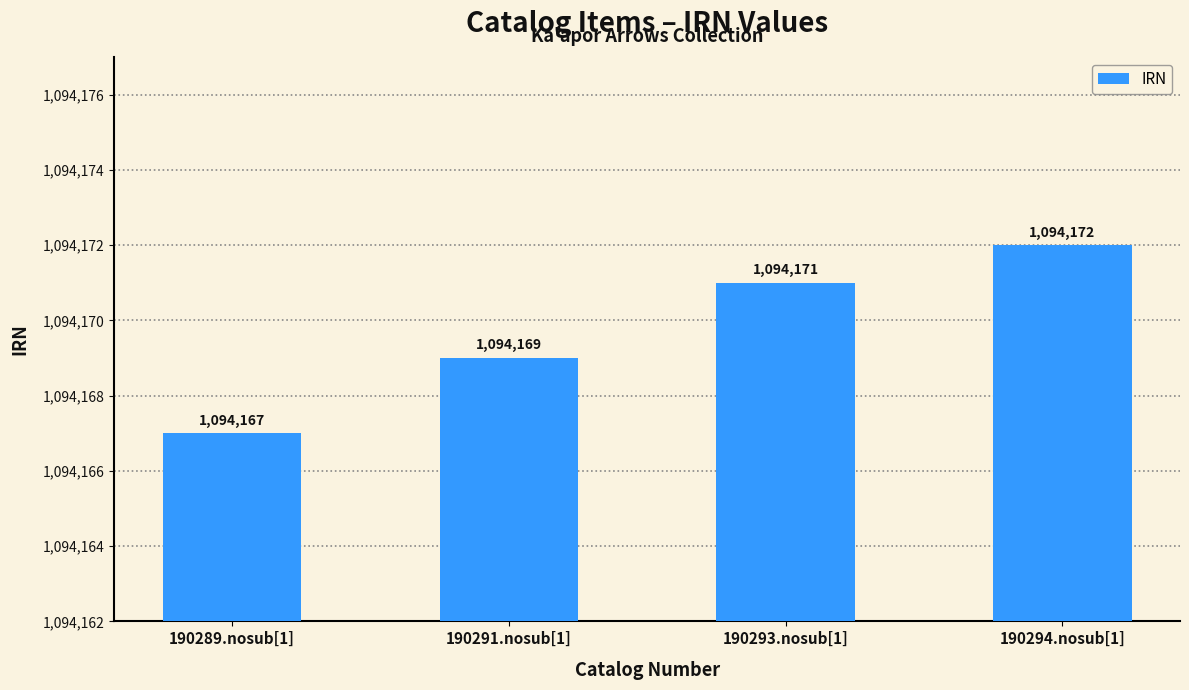

The chart shows a value of 1094169 at 190291.nosub[1]. True or false?

True